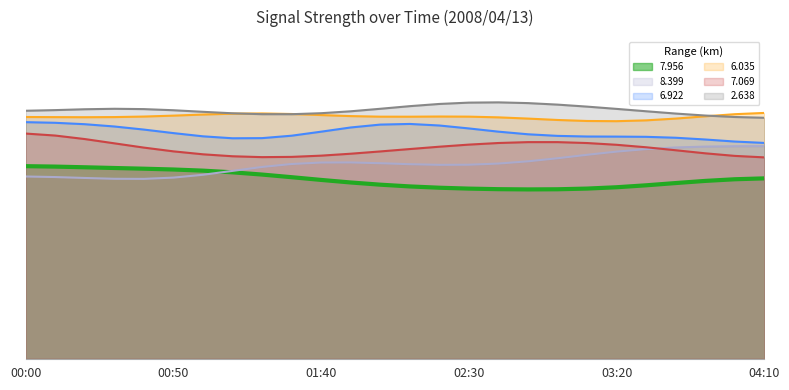

The 7.956 series shows 94.6 at 00:00. True or false?

False